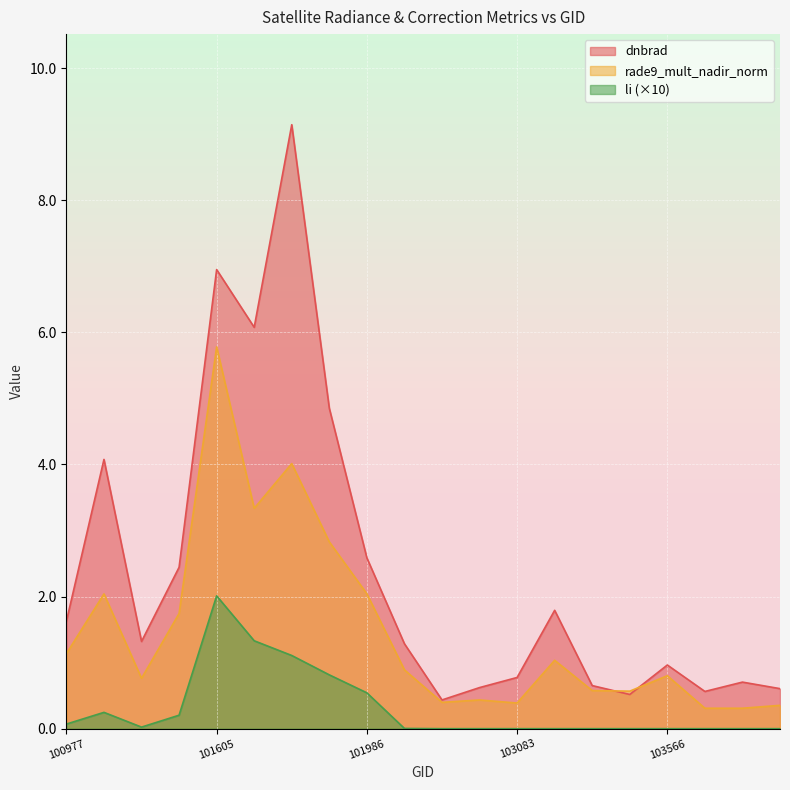

How many data points in dnbrad are less than 1?

9